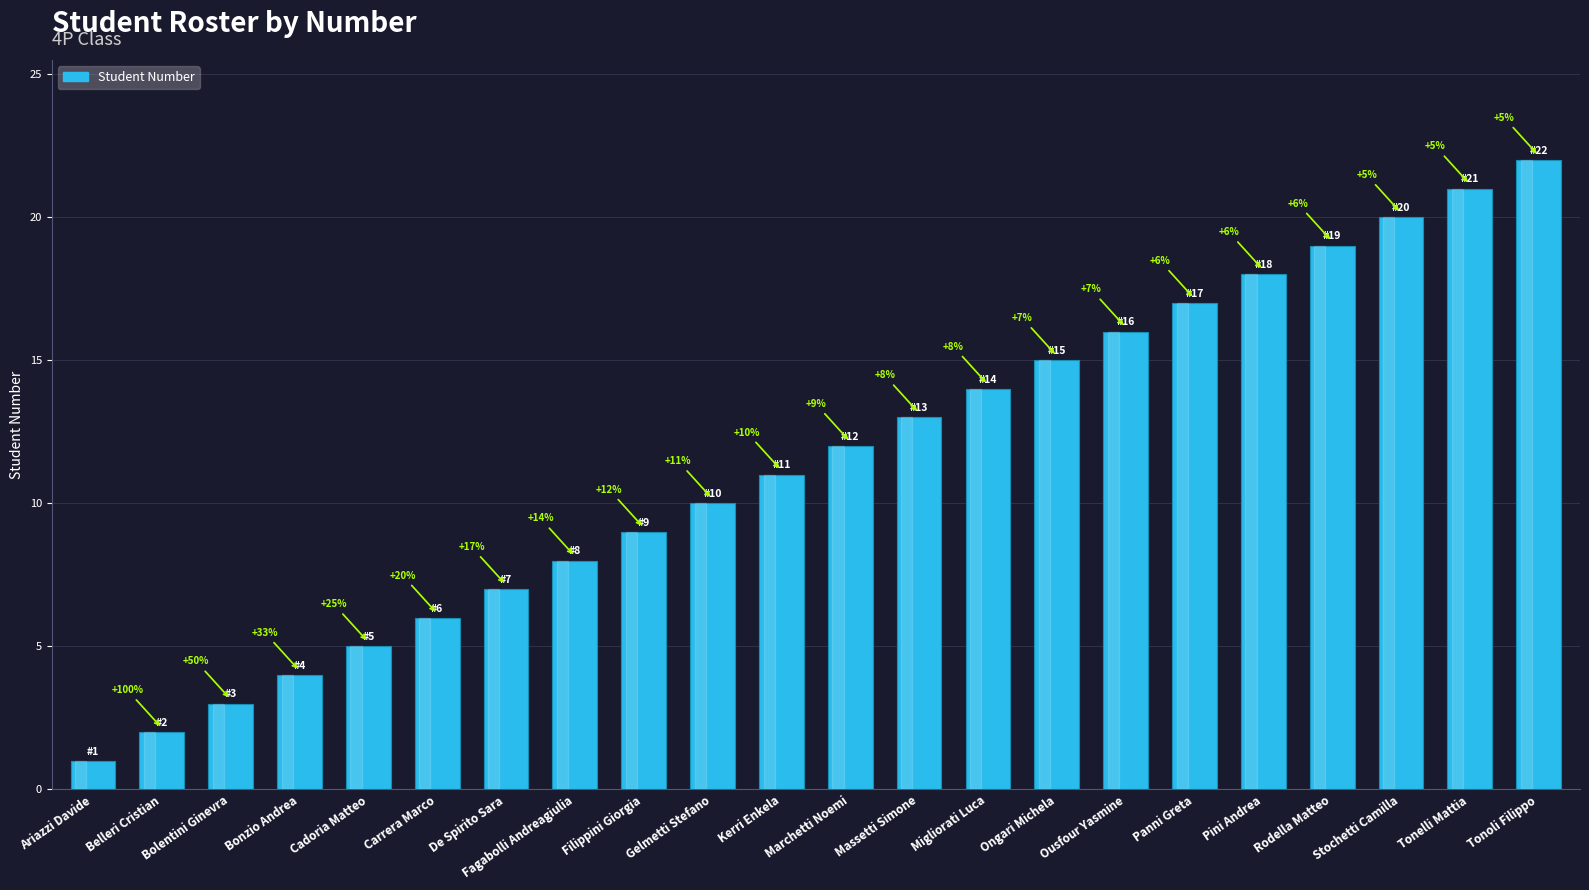

What is the change in value from Bolentini Ginevra to Ousfour Yasmine?

+13